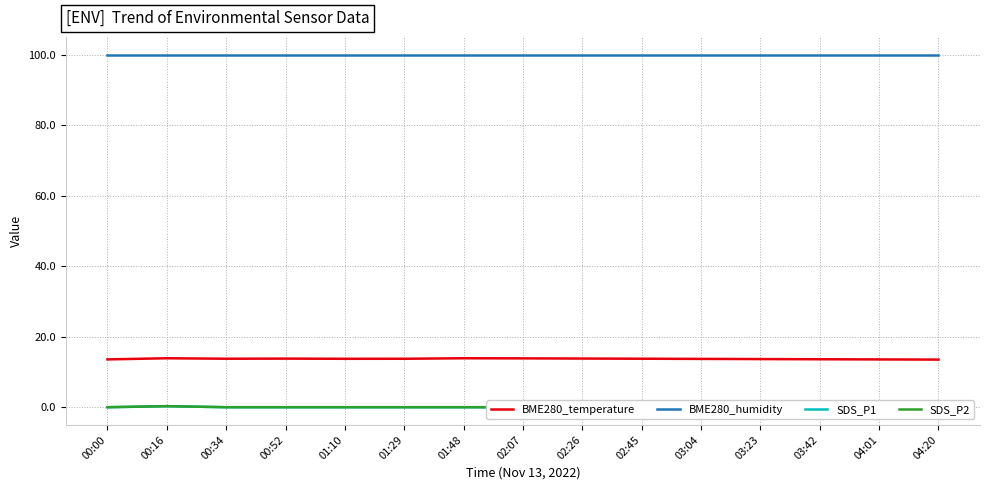

What is the label of the 2nd point from the left?

00:16